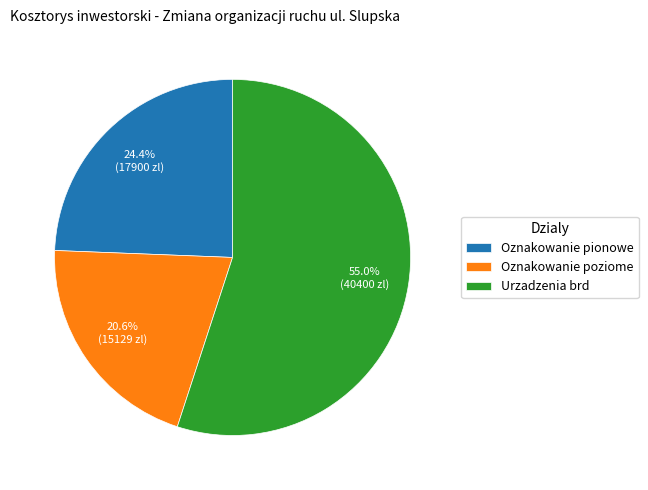

The Urzadzenia brd slice represents 44% of the pie. True or false?

False